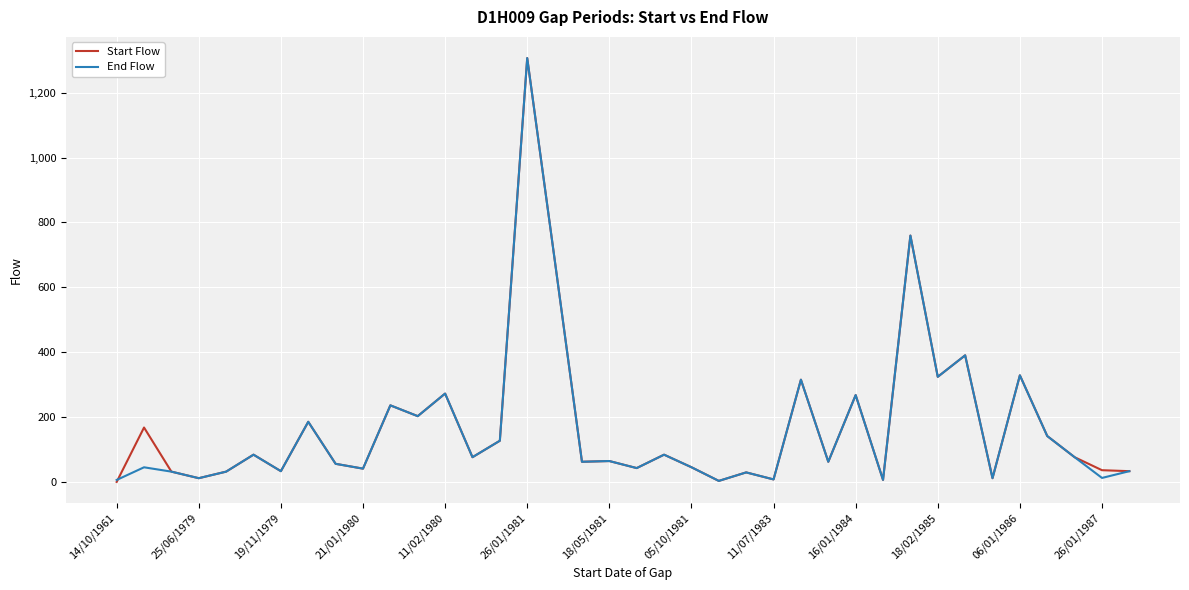

What is the maximum value for End Flow?

1306.5